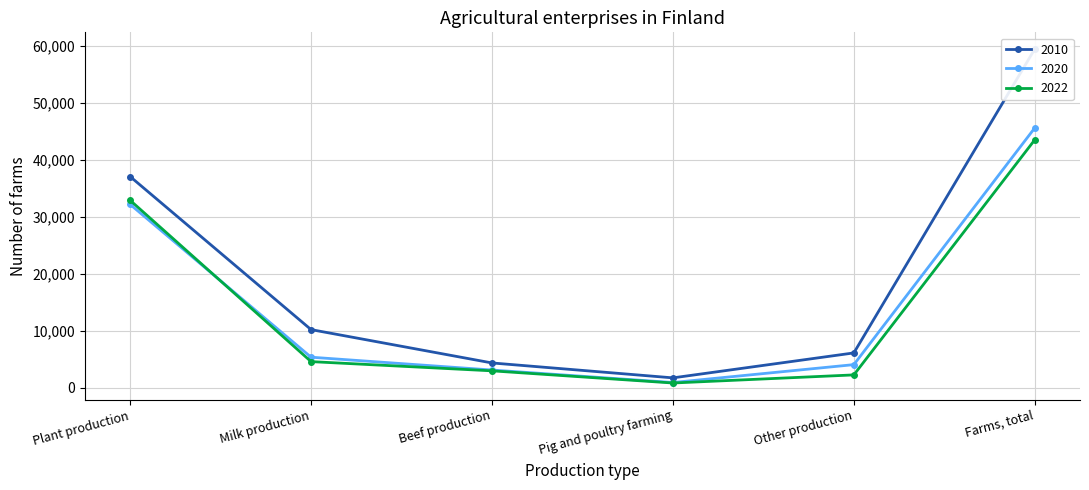

At how many categories does at least one series exceed 12310?

2